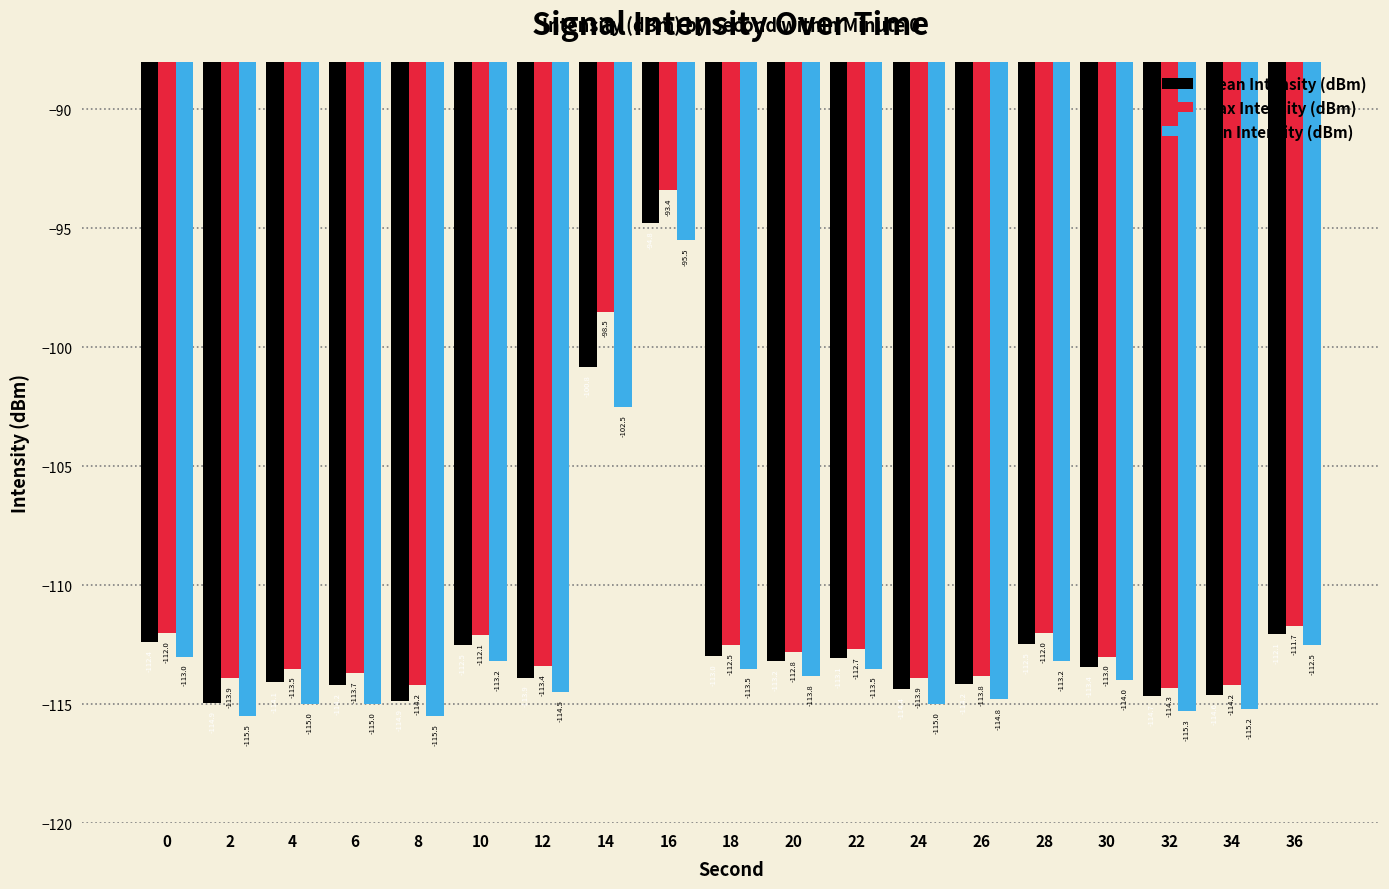

How many values in the Mean Intensity (dBm) series exceed -113?

7